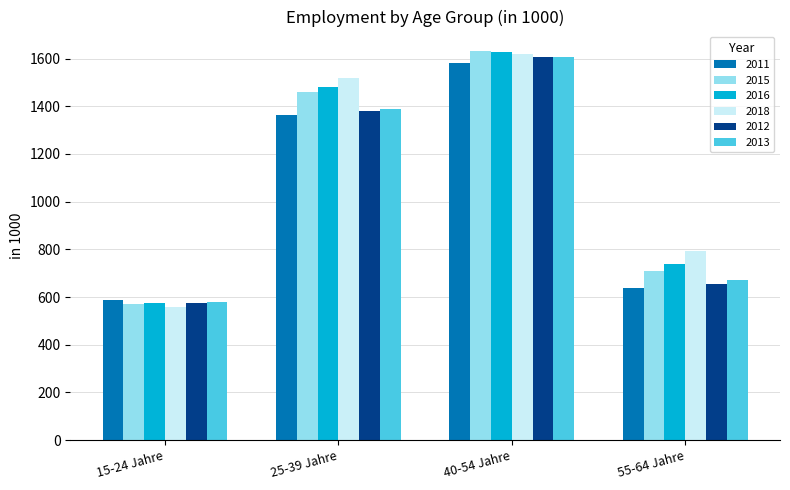

At how many categories does at least one series exceed 615?

3